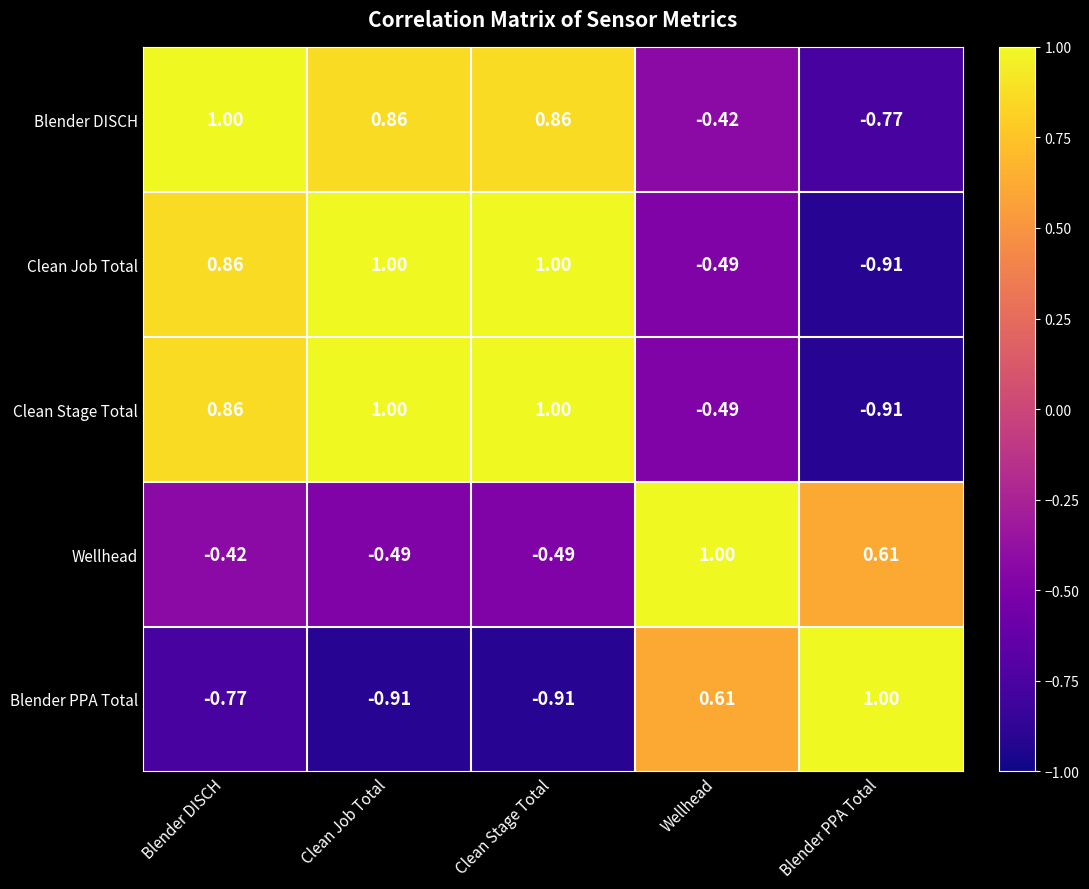

Between Clean Stage Total and Wellhead, which series saw the biggest shift?

Blender PPA Total